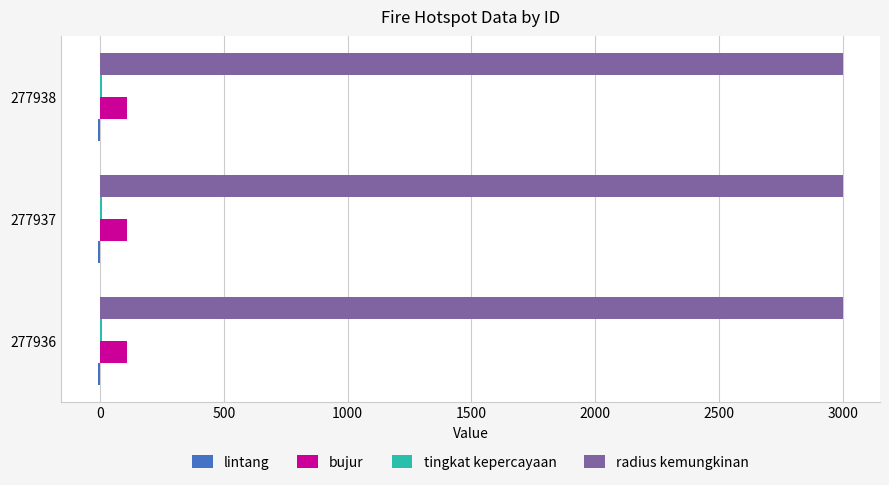

Is it true that bujur equals 110.4 at 277938?

True